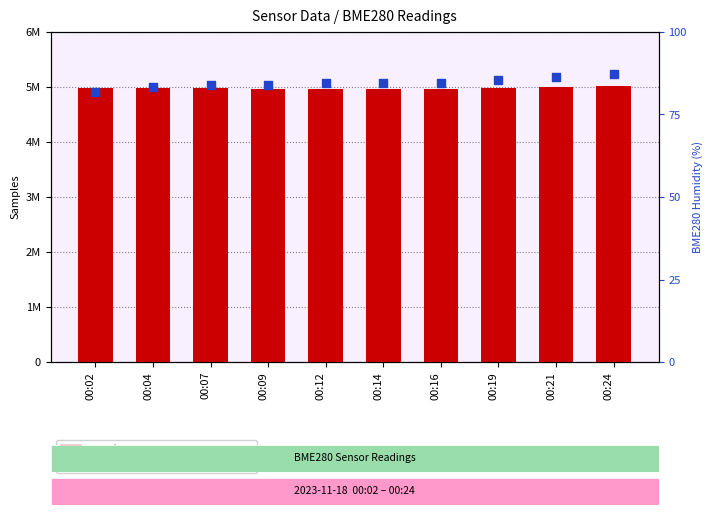

Is the value of count at 00:16 greater than the value of percentile rank within the sample at 00:16?

Yes